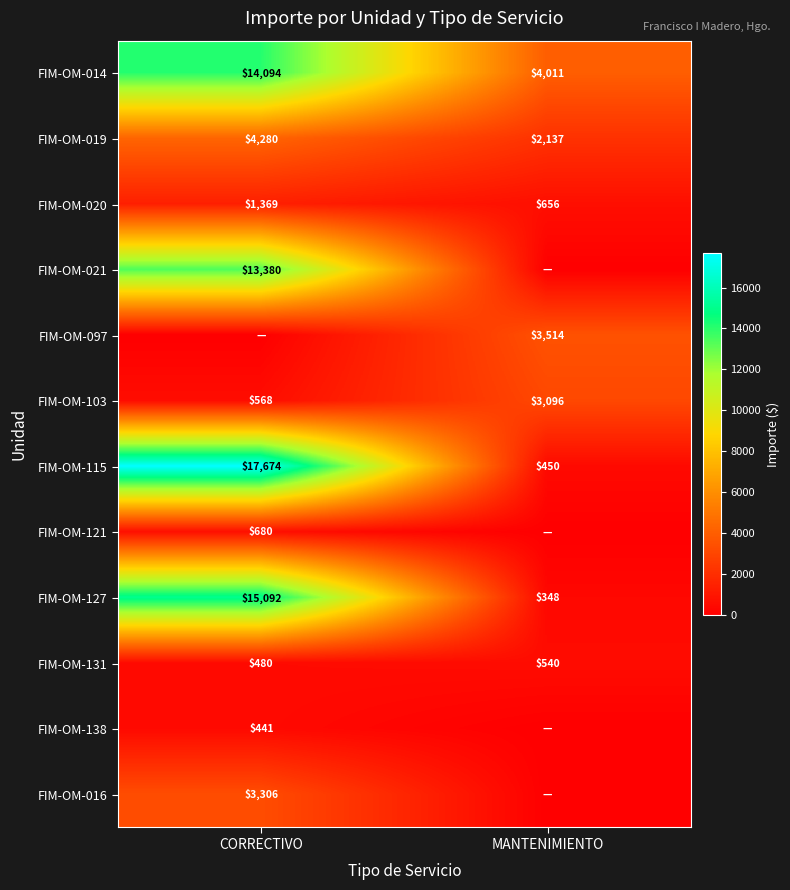

Is the value of FIM-OM-097 at MANTENIMIENTO greater than the value of FIM-OM-131 at MANTENIMIENTO?

Yes